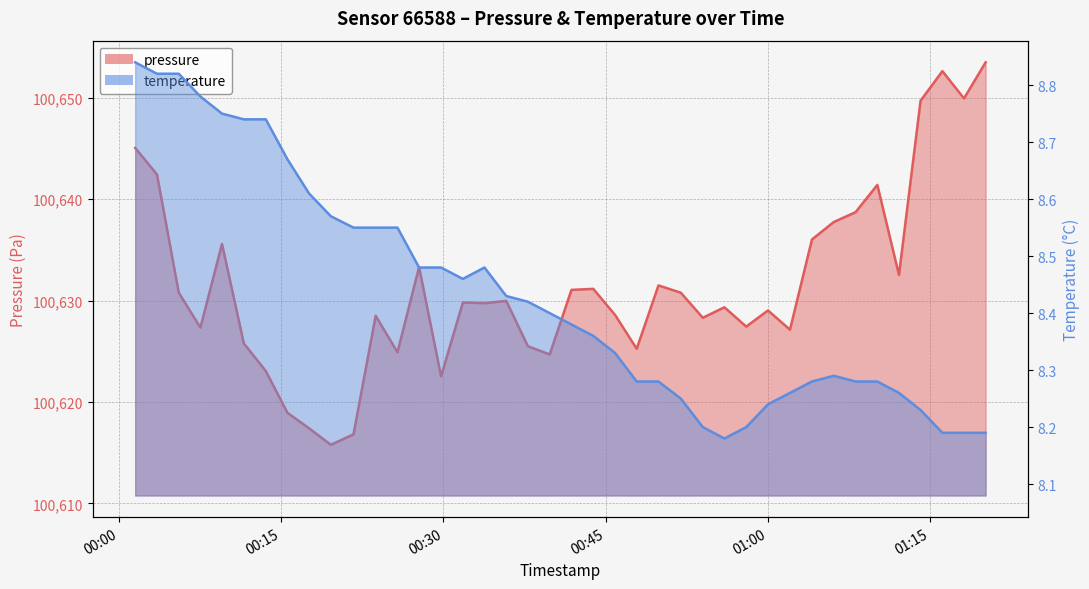

Reading left to right, extract all data points from this chart.

pressure: 2024-01-25T00:01:29=100645.1	2024-01-25T00:03:30=100642.4	2024-01-25T00:05:31=100630.8	2024-01-25T00:07:31=100627.3	2024-01-25T00:09:31=100635.6	2024-01-25T00:11:32=100625.8	2024-01-25T00:13:34=100623.1	2024-01-25T00:15:34=100618.9	2024-01-25T00:17:34=100617.4	2024-01-25T00:19:35=100615.8	2024-01-25T00:21:41=100616.8	2024-01-25T00:23:44=100628.5	2024-01-25T00:25:45=100624.9	2024-01-25T00:27:45=100633.3	2024-01-25T00:29:47=100622.5	2024-01-25T00:31:48=100629.8	2024-01-25T00:33:48=100629.8	2024-01-25T00:35:49=100630.0	2024-01-25T00:37:49=100625.5	2024-01-25T00:39:50=100624.7	2024-01-25T00:41:51=100631.1	2024-01-25T00:43:52=100631.2	2024-01-25T00:45:53=100628.6	2024-01-25T00:47:53=100625.2	2024-01-25T00:49:54=100631.5	2024-01-25T00:51:58=100630.8	2024-01-25T00:54:00=100628.3	2024-01-25T00:56:00=100629.3	2024-01-25T00:58:01=100627.4	2024-01-25T01:00:02=100629.0	2024-01-25T01:02:04=100627.1	2024-01-25T01:04:06=100636.0	2024-01-25T01:06:07=100637.8	2024-01-25T01:08:08=100638.7	2024-01-25T01:10:09=100641.4	2024-01-25T01:12:09=100632.5	2024-01-25T01:14:09=100649.7	2024-01-25T01:16:10=100652.6	2024-01-25T01:18:10=100649.9	2024-01-25T01:20:10=100653.5
temperature: 2024-01-25T00:01:29=8.8	2024-01-25T00:03:30=8.8	2024-01-25T00:05:31=8.8	2024-01-25T00:07:31=8.8	2024-01-25T00:09:31=8.8	2024-01-25T00:11:32=8.7	2024-01-25T00:13:34=8.7	2024-01-25T00:15:34=8.7	2024-01-25T00:17:34=8.6	2024-01-25T00:19:35=8.6	2024-01-25T00:21:41=8.6	2024-01-25T00:23:44=8.6	2024-01-25T00:25:45=8.6	2024-01-25T00:27:45=8.5	2024-01-25T00:29:47=8.5	2024-01-25T00:31:48=8.5	2024-01-25T00:33:48=8.5	2024-01-25T00:35:49=8.4	2024-01-25T00:37:49=8.4	2024-01-25T00:39:50=8.4	2024-01-25T00:41:51=8.4	2024-01-25T00:43:52=8.4	2024-01-25T00:45:53=8.3	2024-01-25T00:47:53=8.3	2024-01-25T00:49:54=8.3	2024-01-25T00:51:58=8.2	2024-01-25T00:54:00=8.2	2024-01-25T00:56:00=8.2	2024-01-25T00:58:01=8.2	2024-01-25T01:00:02=8.2	2024-01-25T01:02:04=8.3	2024-01-25T01:04:06=8.3	2024-01-25T01:06:07=8.3	2024-01-25T01:08:08=8.3	2024-01-25T01:10:09=8.3	2024-01-25T01:12:09=8.3	2024-01-25T01:14:09=8.2	2024-01-25T01:16:10=8.2	2024-01-25T01:18:10=8.2	2024-01-25T01:20:10=8.2